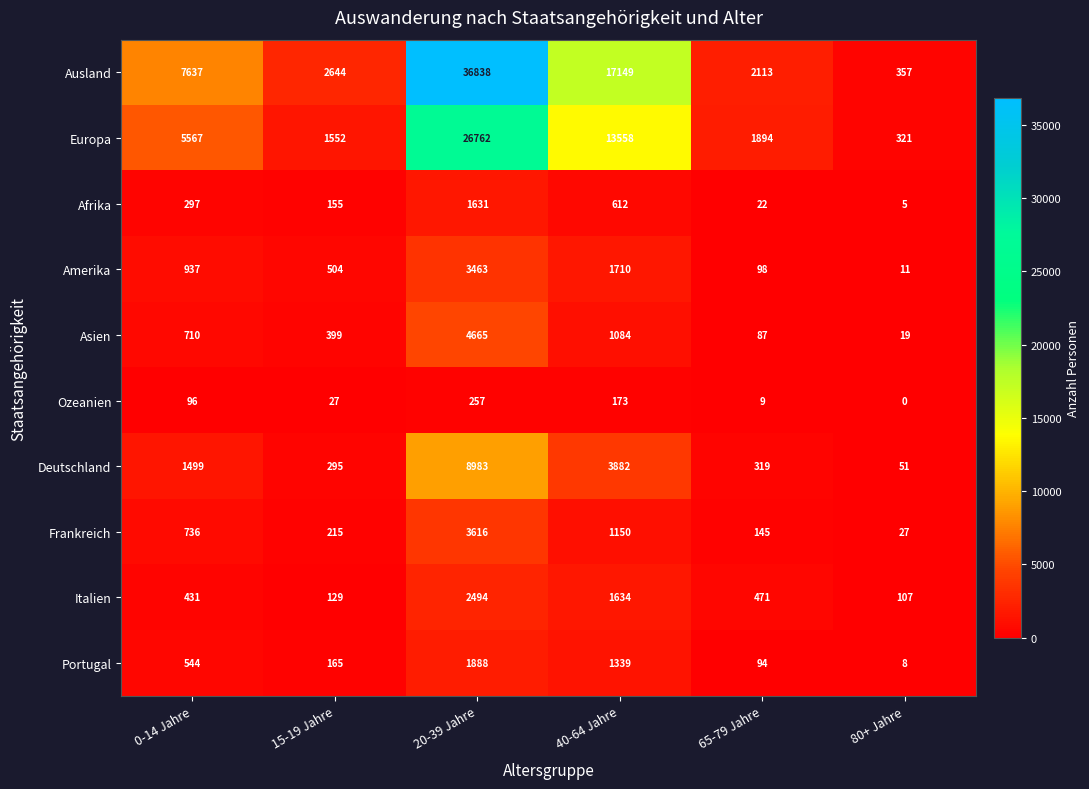

What is the maximum value shown in the chart?

36838